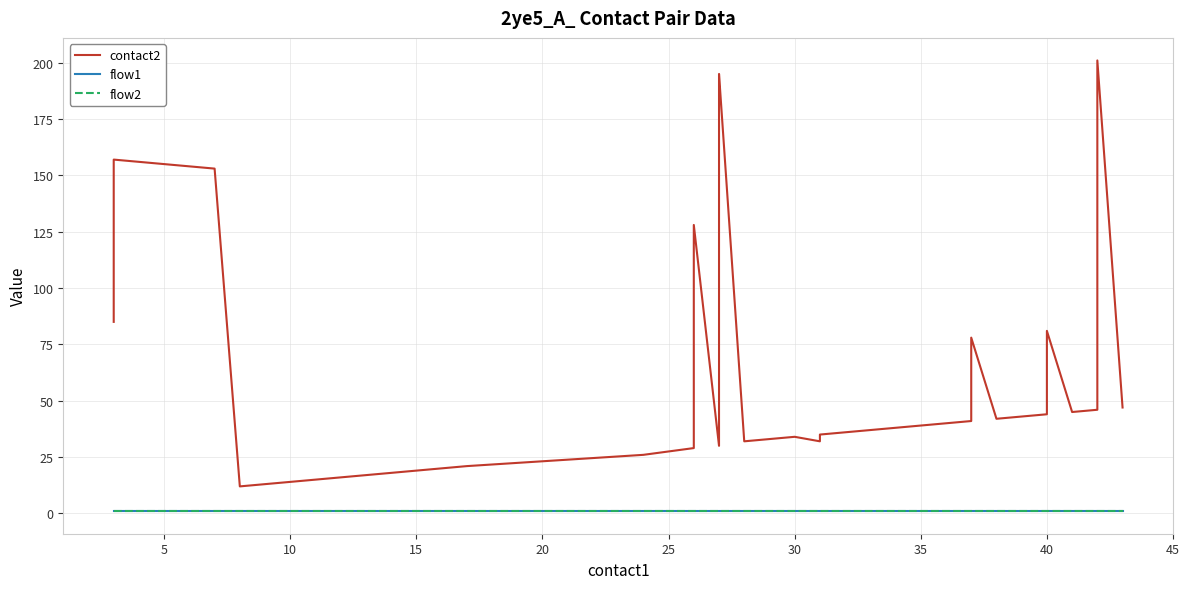

How many lines are shown in the chart?

3